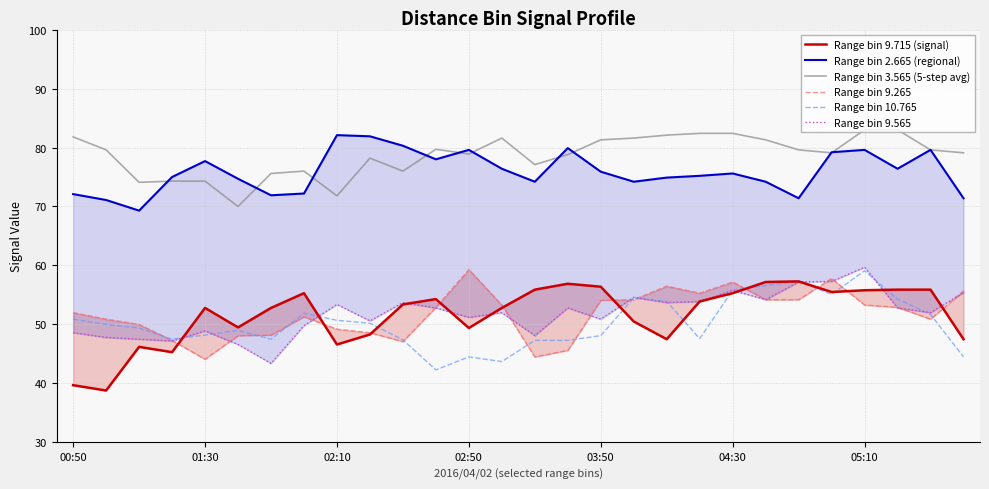

Where does the Range bin 9.265 series first go above 52?

11